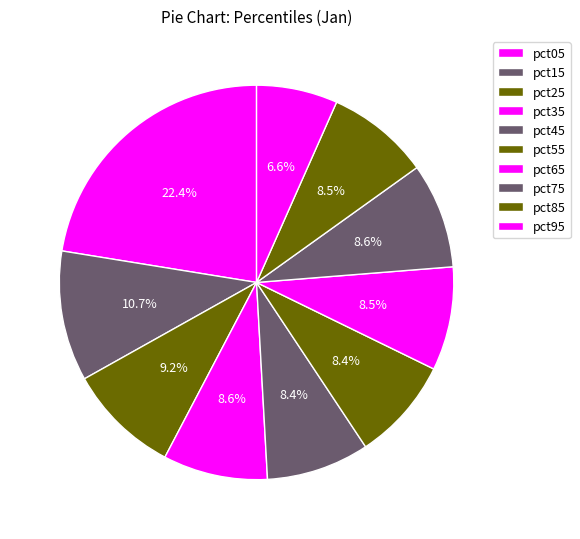

How many segments does this pie chart have?

10